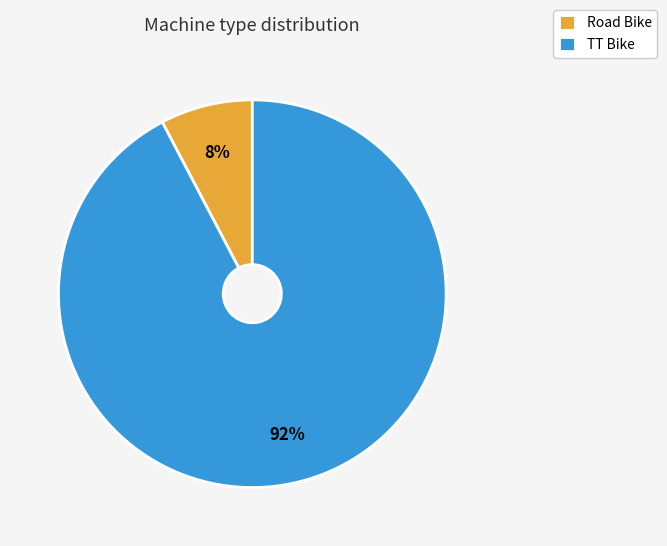

Between TT Bike and Road Bike, which is larger?

TT Bike